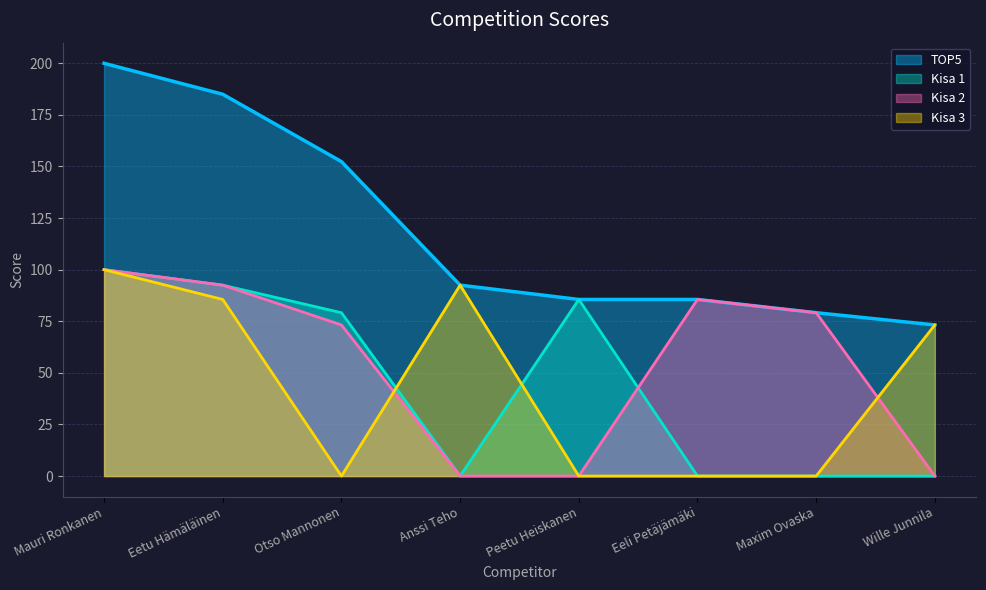

What is the label of the 3rd point from the right?

Eeli Petäjämäki